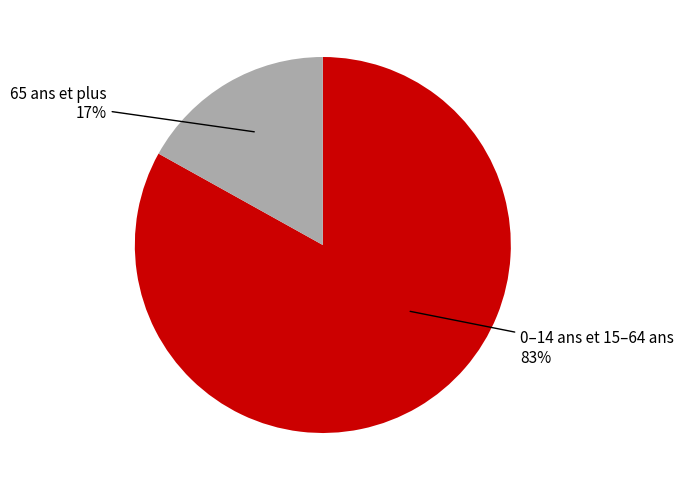

To the nearest percent, what is the average slice percentage?

50%